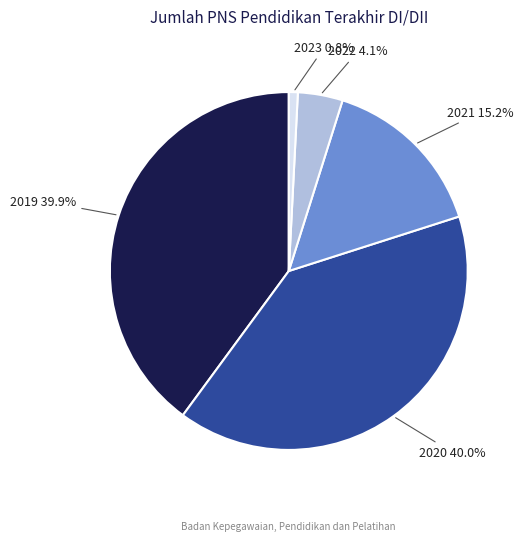

How many segments does this pie chart have?

5